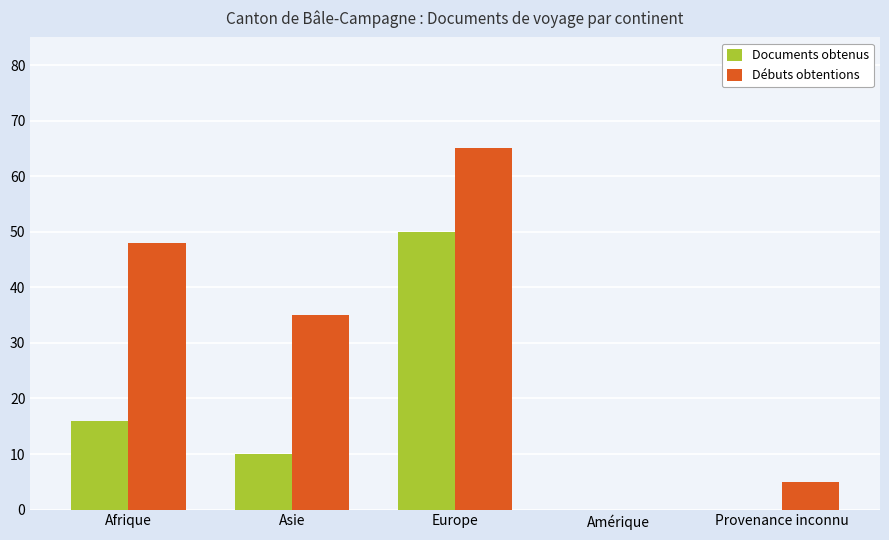

How many Documents obtenus values are between 0 and 16?

4